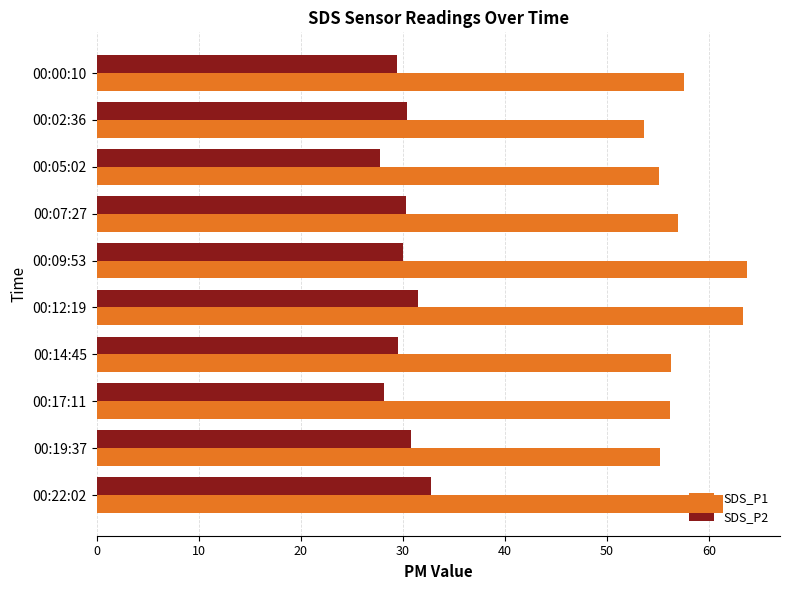

What is the total value across all series at 00:02:36?

84.1